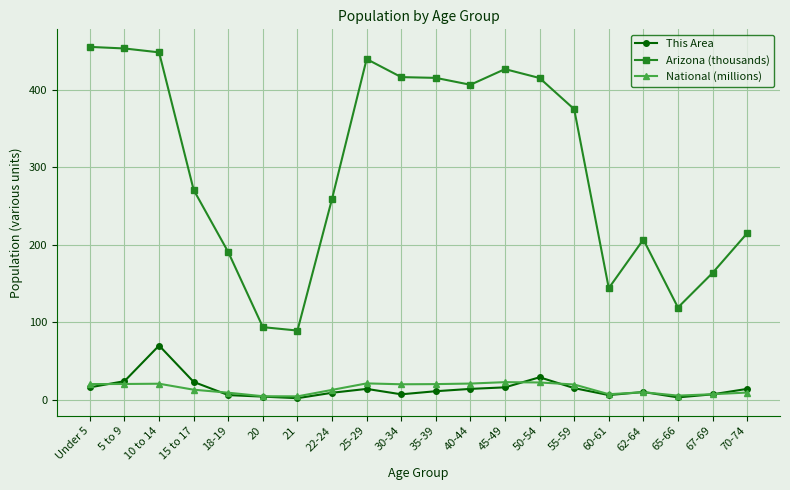

Is the value of Arizona (thousands) at 70-74 greater than the value of This Area at 20?

Yes